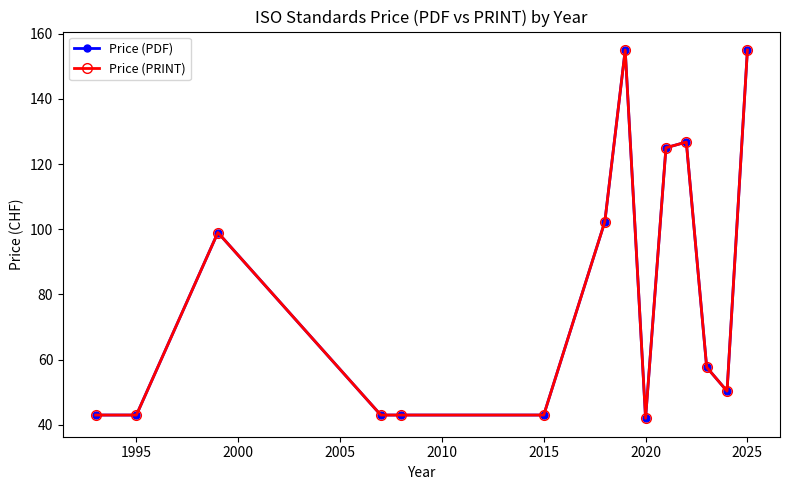

Reading left to right, extract all data points from this chart.

Price (PDF): 43.0	43.0	99.0	43.0	43.0	43.0	102.3	155.0	42.0	125.0	126.8	57.7	50.3	155.0
Price (PRINT): 43.0	43.0	99.0	43.0	43.0	43.0	102.3	155.0	42.0	125.0	126.8	57.7	50.3	155.0